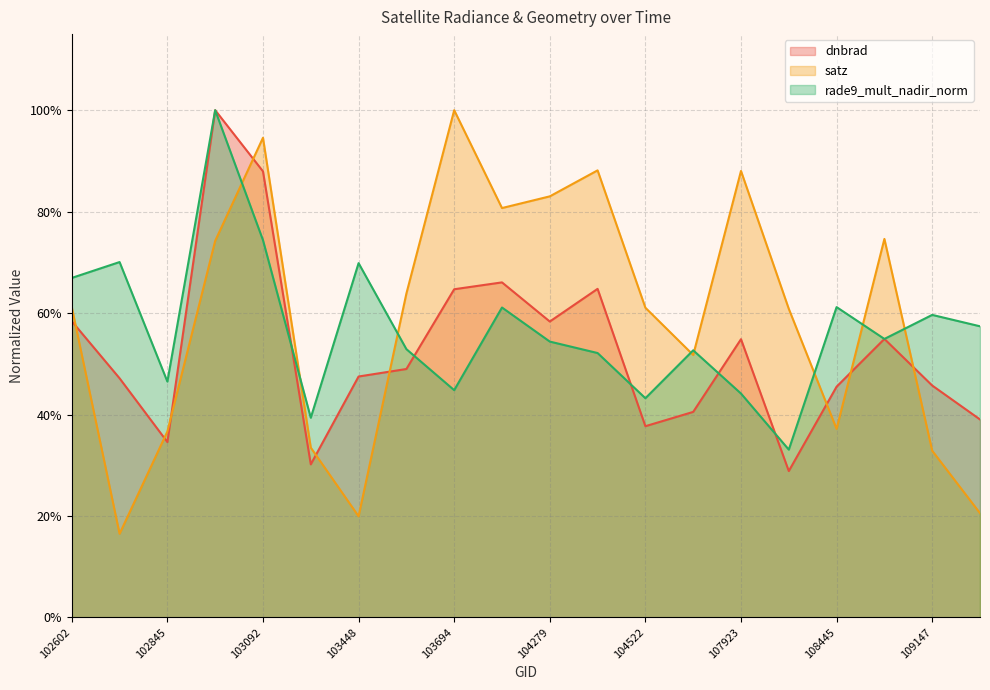

What is the value of the satz point at the 11th from the left?

0.8